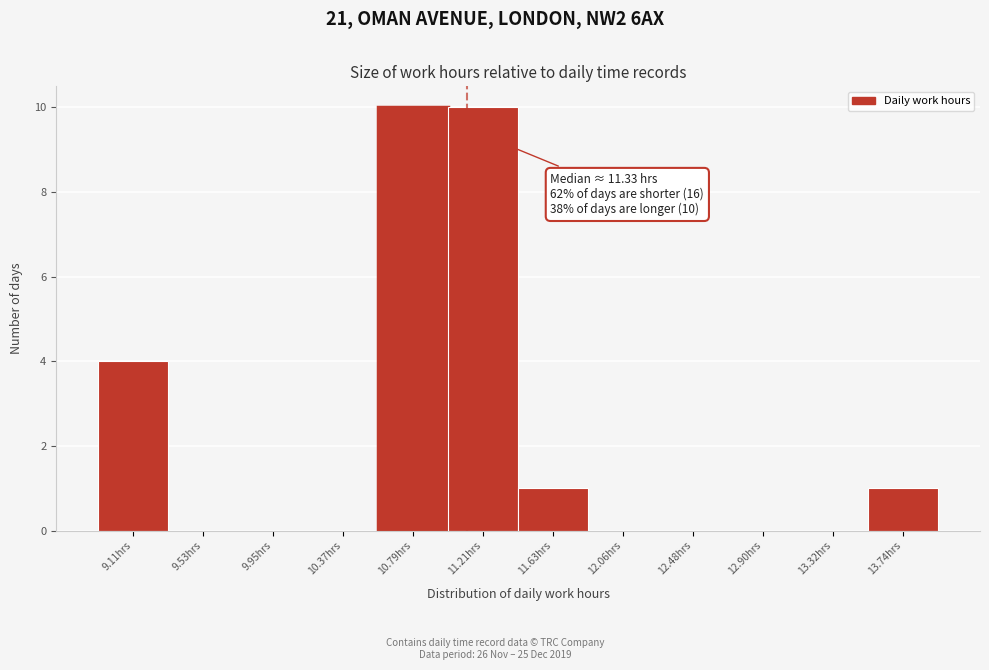

Reading right to left, transcribe all the data shown in this chart.

13.74hrs=1	13.32hrs=0	12.90hrs=0	12.48hrs=0	12.06hrs=0	11.63hrs=1	11.21hrs=10	10.79hrs=10	10.37hrs=0	9.95hrs=0	9.53hrs=0	9.11hrs=4